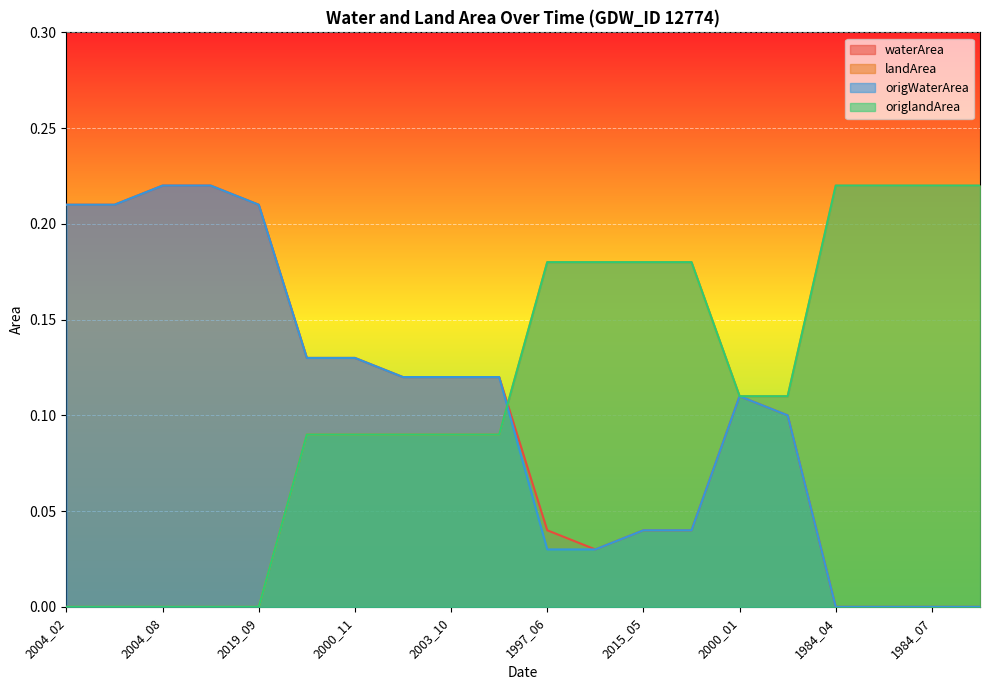

Where is origlandArea nearest to the value 0?

2004_02